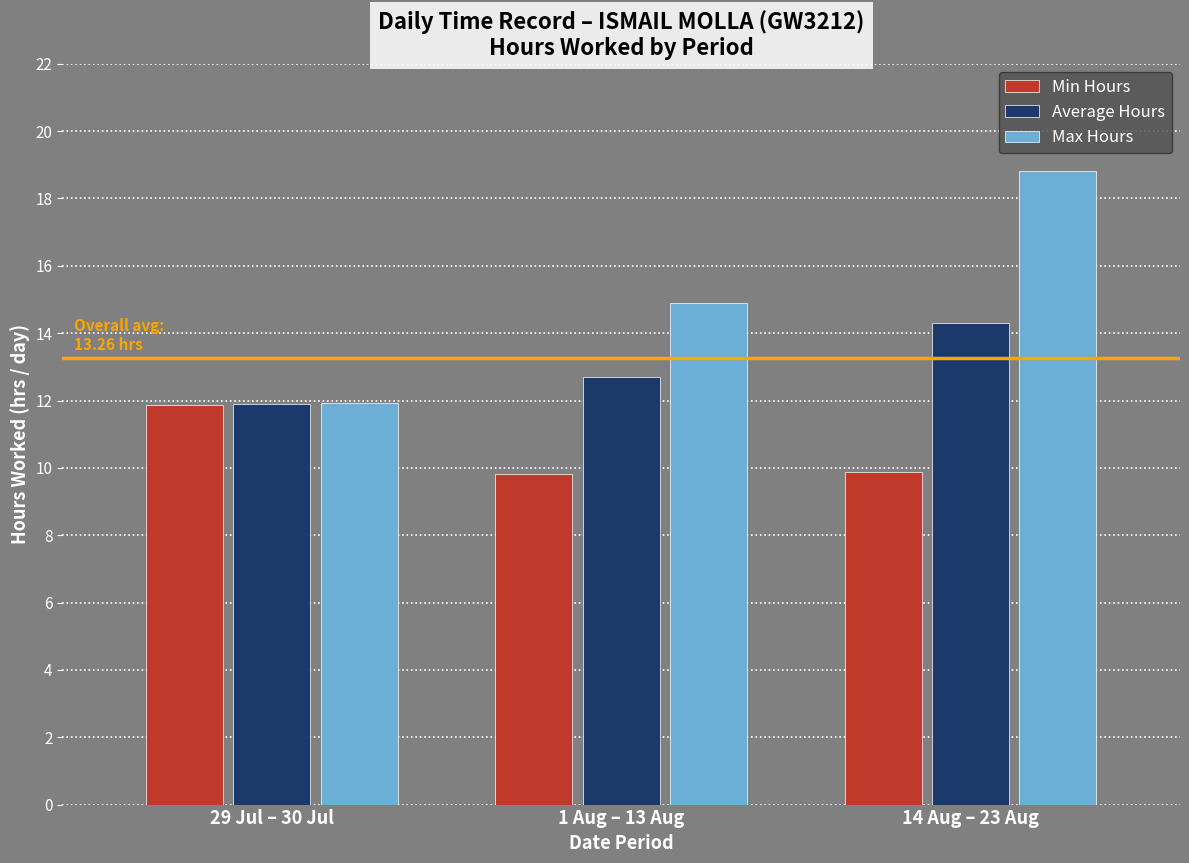

What is the total value across all series at 14 Aug – 23 Aug?

43.0